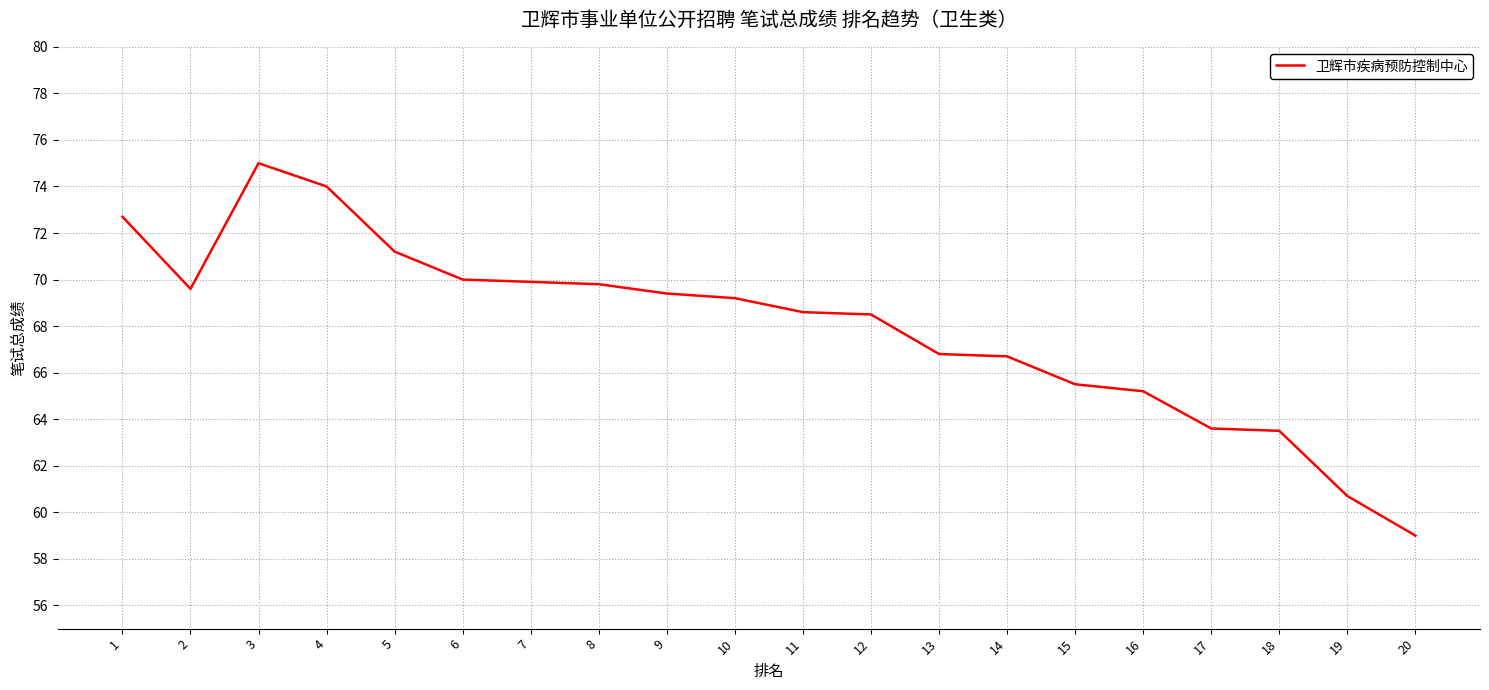

Is it true that the value at 15 is 31.7?

False